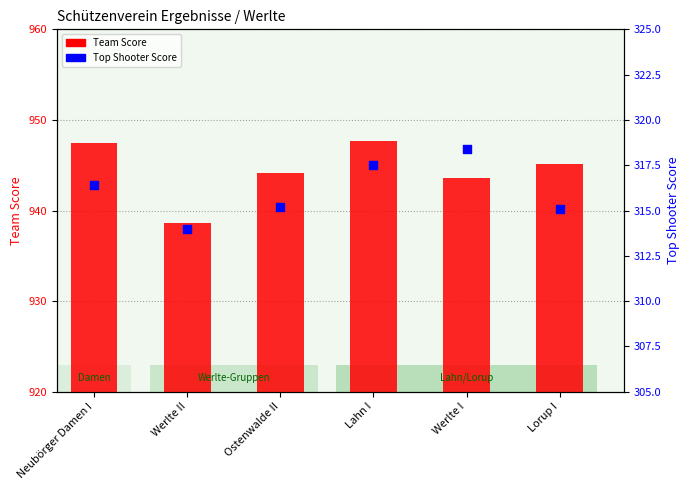

Is the value of Top Shooter Score at Lorup I greater than the value of Team Score at Werlte II?

No